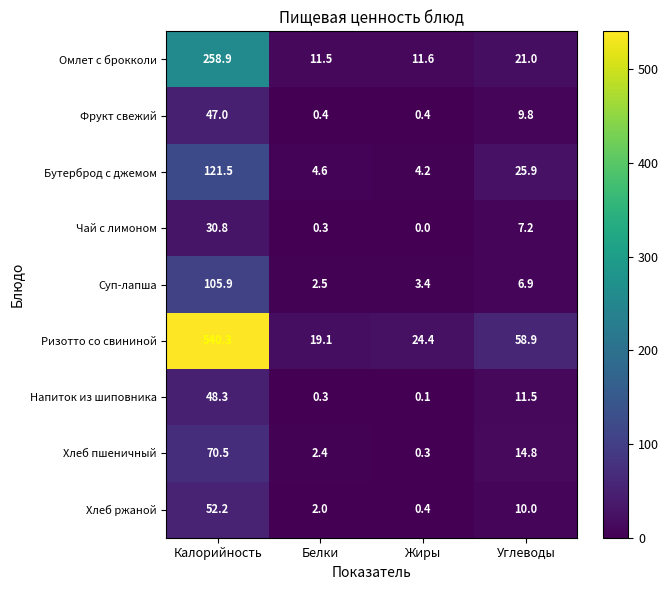

Is the value of Бутерброд с джемом at Калорийность greater than the value of Суп-лапша at Калорийность?

Yes